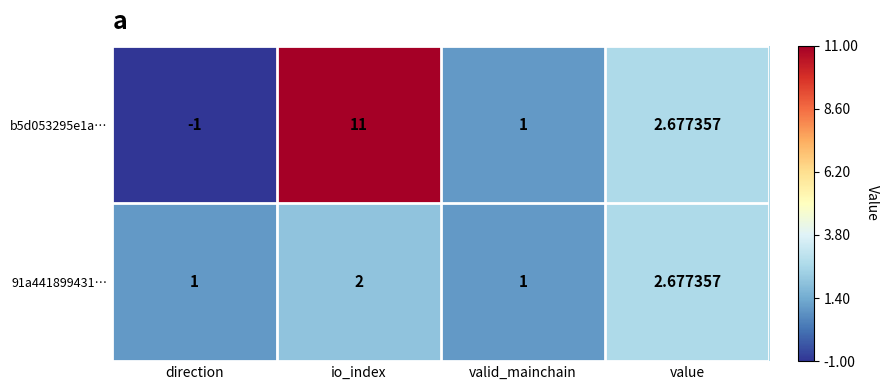

At which label does b5d053295e1a… first exceed 2?

io_index